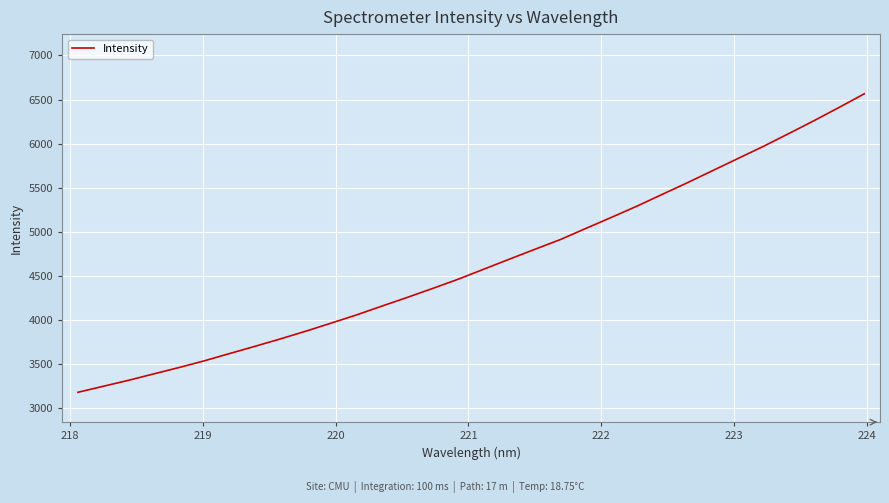

What is the smallest value displayed?

3173.6